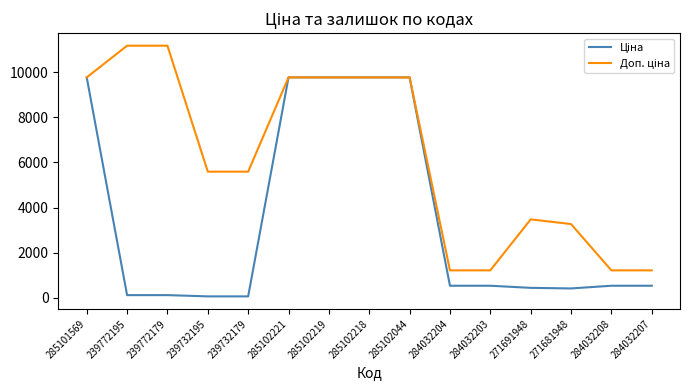

What is the maximum value shown in the chart?

11182.0